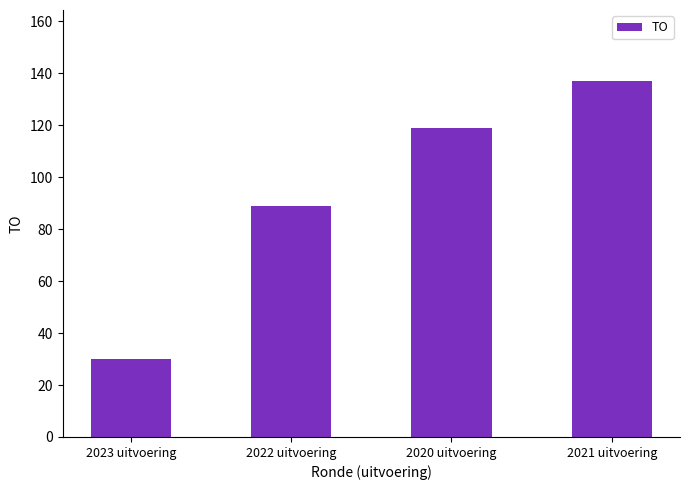

What is the label of the 1st bar from the right?

2021 uitvoering